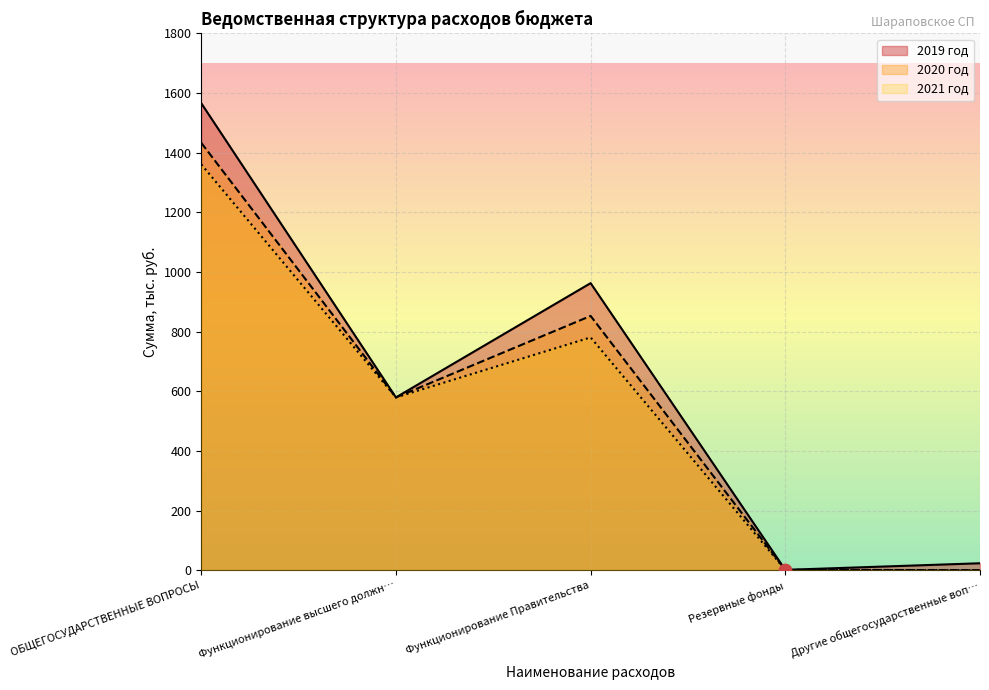

Is the value of 2021 год at ОБЩЕГОСУДАРСТВЕННЫЕ ВОПРОСЫ greater than the value of 2019 год at Функционирование Правительства?

Yes